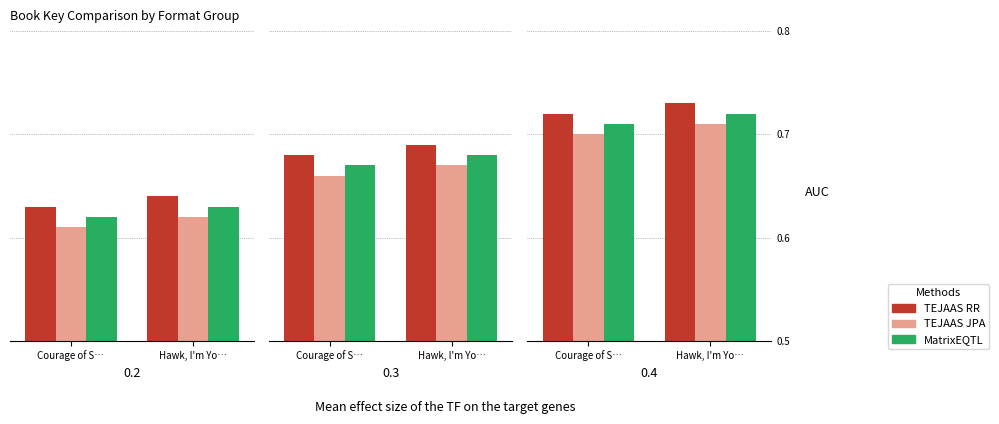

At how many categories does at least one series exceed 0?

2